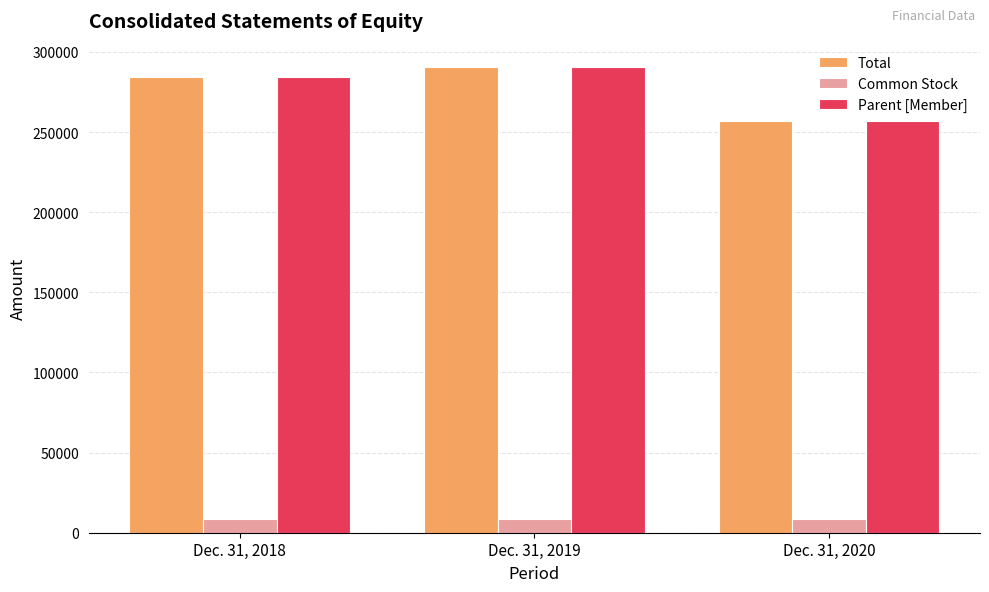

True or false: Parent [Member] has a value of 105092 at Dec. 31, 2020.

False